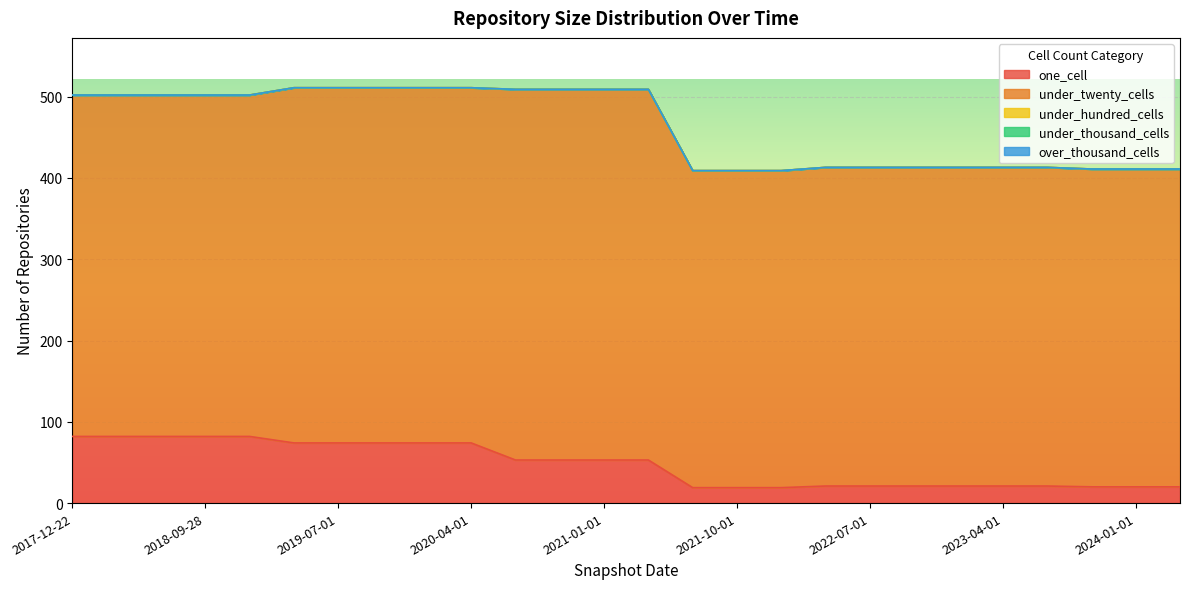

Reading left to right, what are all the values shown in this chart?

one_cell: 2017-12-22=82	2018-04-09=82	2018-07-11=82	2018-09-28=82	2019-01-01=82	2019-04-06=74	2019-07-01=74	2019-10-09=74	2020-01-01=74	2020-04-01=74	2020-07-01=53	2020-10-01=53	2021-01-01=53	2021-04-01=53	2021-07-01=19	2021-10-01=19	2022-01-01=19	2022-04-01=21	2022-07-01=21	2022-10-01=21	2023-01-01=21	2023-04-01=21	2023-07-01=21	2023-10-01=20	2024-01-01=20	2024-04-01=20
under_twenty_cells: 2017-12-22=420	2018-04-09=420	2018-07-11=420	2018-09-28=420	2019-01-01=420	2019-04-06=437	2019-07-01=437	2019-10-09=437	2020-01-01=437	2020-04-01=437	2020-07-01=456	2020-10-01=456	2021-01-01=456	2021-04-01=456	2021-07-01=390	2021-10-01=390	2022-01-01=390	2022-04-01=392	2022-07-01=392	2022-10-01=392	2023-01-01=392	2023-04-01=392	2023-07-01=392	2023-10-01=391	2024-01-01=391	2024-04-01=391
under_hundred_cells: 2017-12-22=0	2018-04-09=0	2018-07-11=0	2018-09-28=0	2019-01-01=0	2019-04-06=0	2019-07-01=0	2019-10-09=0	2020-01-01=0	2020-04-01=0	2020-07-01=0	2020-10-01=0	2021-01-01=0	2021-04-01=0	2021-07-01=0	2021-10-01=0	2022-01-01=0	2022-04-01=0	2022-07-01=0	2022-10-01=0	2023-01-01=0	2023-04-01=0	2023-07-01=0	2023-10-01=0	2024-01-01=0	2024-04-01=0
under_thousand_cells: 2017-12-22=0	2018-04-09=0	2018-07-11=0	2018-09-28=0	2019-01-01=0	2019-04-06=0	2019-07-01=0	2019-10-09=0	2020-01-01=0	2020-04-01=0	2020-07-01=0	2020-10-01=0	2021-01-01=0	2021-04-01=0	2021-07-01=0	2021-10-01=0	2022-01-01=0	2022-04-01=0	2022-07-01=0	2022-10-01=0	2023-01-01=0	2023-04-01=0	2023-07-01=0	2023-10-01=0	2024-01-01=0	2024-04-01=0
over_thousand_cells: 2017-12-22=0	2018-04-09=0	2018-07-11=0	2018-09-28=0	2019-01-01=0	2019-04-06=0	2019-07-01=0	2019-10-09=0	2020-01-01=0	2020-04-01=0	2020-07-01=0	2020-10-01=0	2021-01-01=0	2021-04-01=0	2021-07-01=0	2021-10-01=0	2022-01-01=0	2022-04-01=0	2022-07-01=0	2022-10-01=0	2023-01-01=0	2023-04-01=0	2023-07-01=0	2023-10-01=0	2024-01-01=0	2024-04-01=0